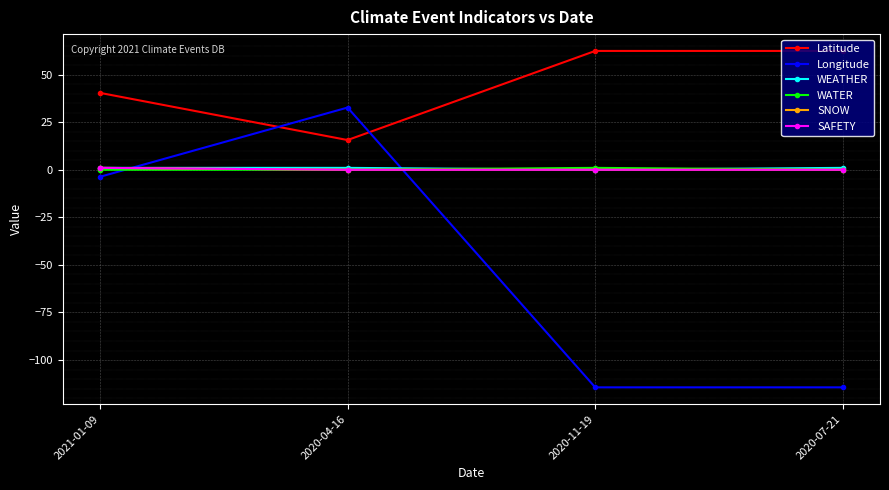

Does the chart have visible grid lines?

Yes